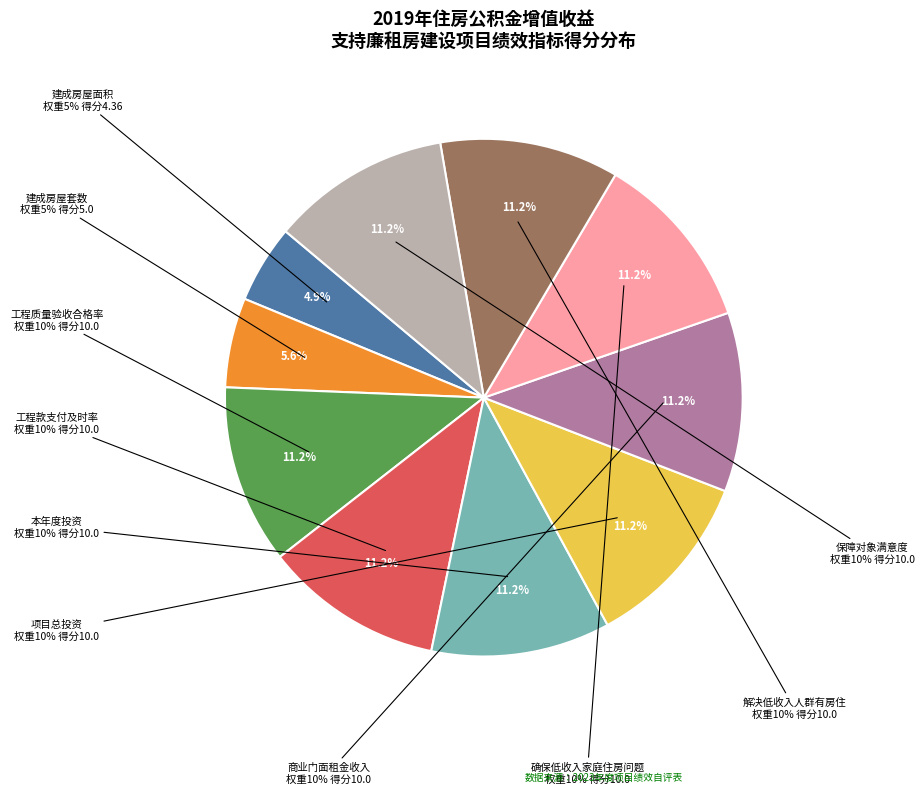

What percentage is NOT represented by 工程质量验收合格率?

88.8%